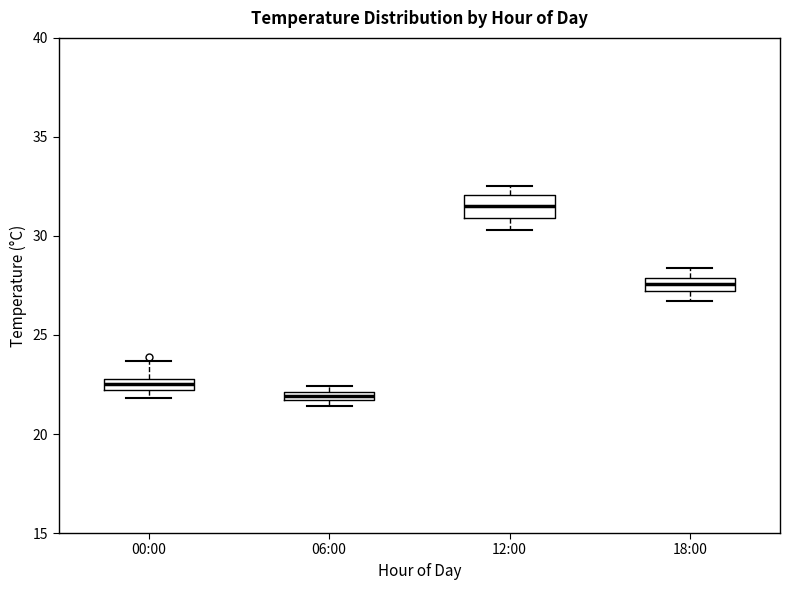

Which box has the lowest median line?

06:00